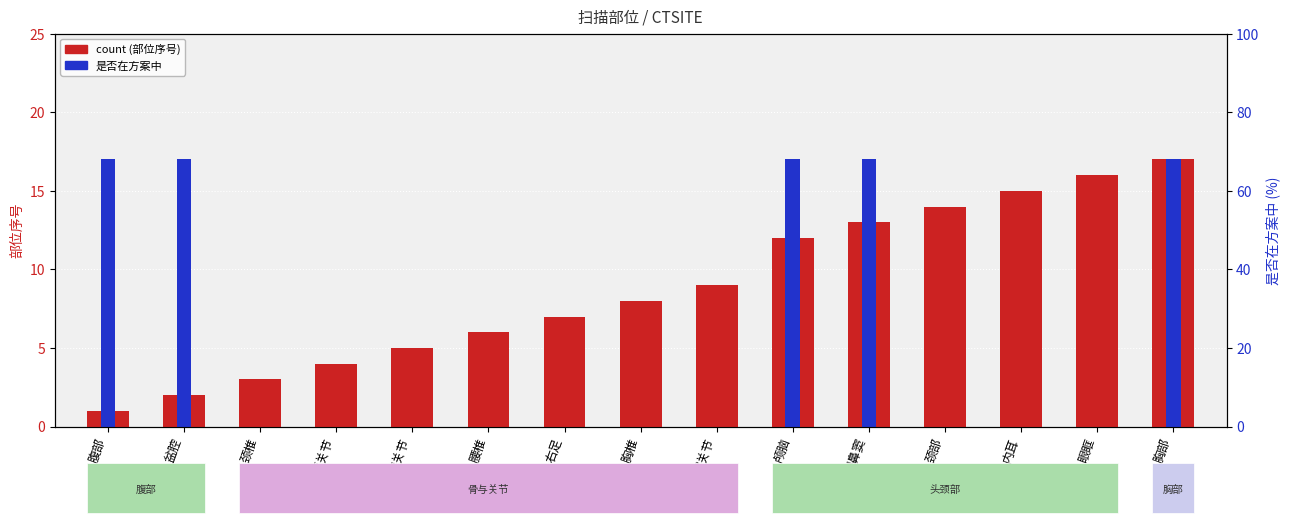

What is the label of the 14th bar from the right?

盆腔